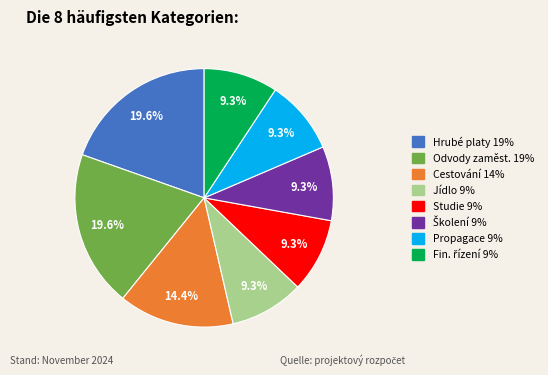

Is there any slice that represents more than half of the pie?

No